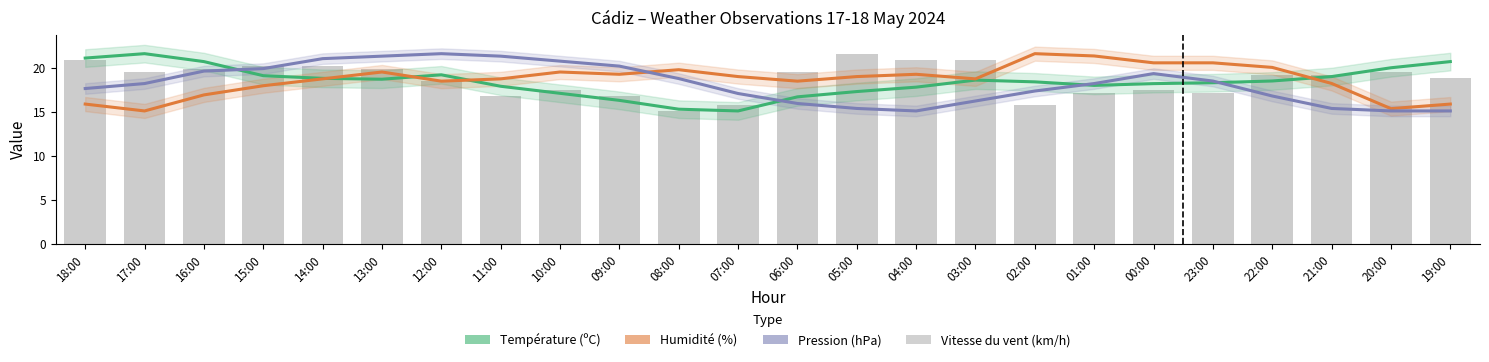

Reading left to right, transcribe all the data shown in this chart.

Température (ºC): 21.1	21.6	20.7	19.1	18.8	18.7	19.2	17.9	17.1	16.3	15.3	15.1	16.7	17.3	17.8	18.6	18.4	18.0	18.2	18.3	18.5	19.0	20.0	20.7
Humidité (%): 15.9	15.1	16.9	18.0	18.7	19.5	18.5	18.7	19.5	19.3	19.8	19.0	18.5	19.0	19.3	18.7	21.6	21.3	20.6	20.6	20.0	18.2	15.4	15.9
Pression (hPa): 17.6	18.2	19.6	19.9	21.0	21.3	21.6	21.3	20.8	20.2	18.8	17.1	15.9	15.4	15.1	16.2	17.4	18.2	19.3	18.5	16.8	15.4	15.1	15.1
Vitesse du vent (km/h): 20.9	19.5	19.9	20.2	20.2	19.9	18.5	16.8	17.5	16.8	15.1	15.8	19.5	21.6	20.9	20.9	15.8	17.2	17.5	17.2	19.2	19.2	19.5	18.9